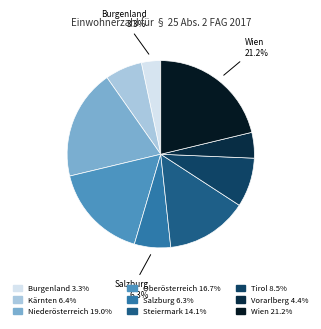

Between Kärnten and Wien, which is larger?

Wien